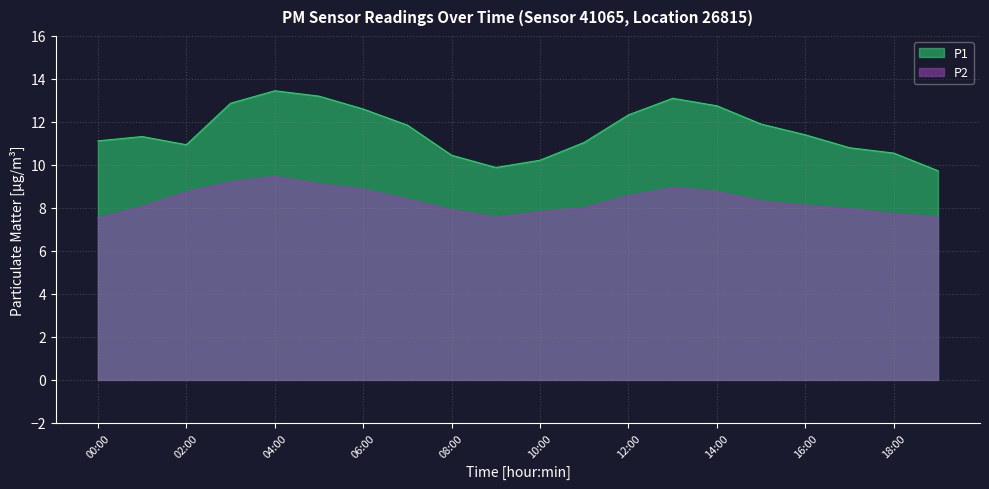

What is the spread (max minus min) of values at 01:00?

3.3